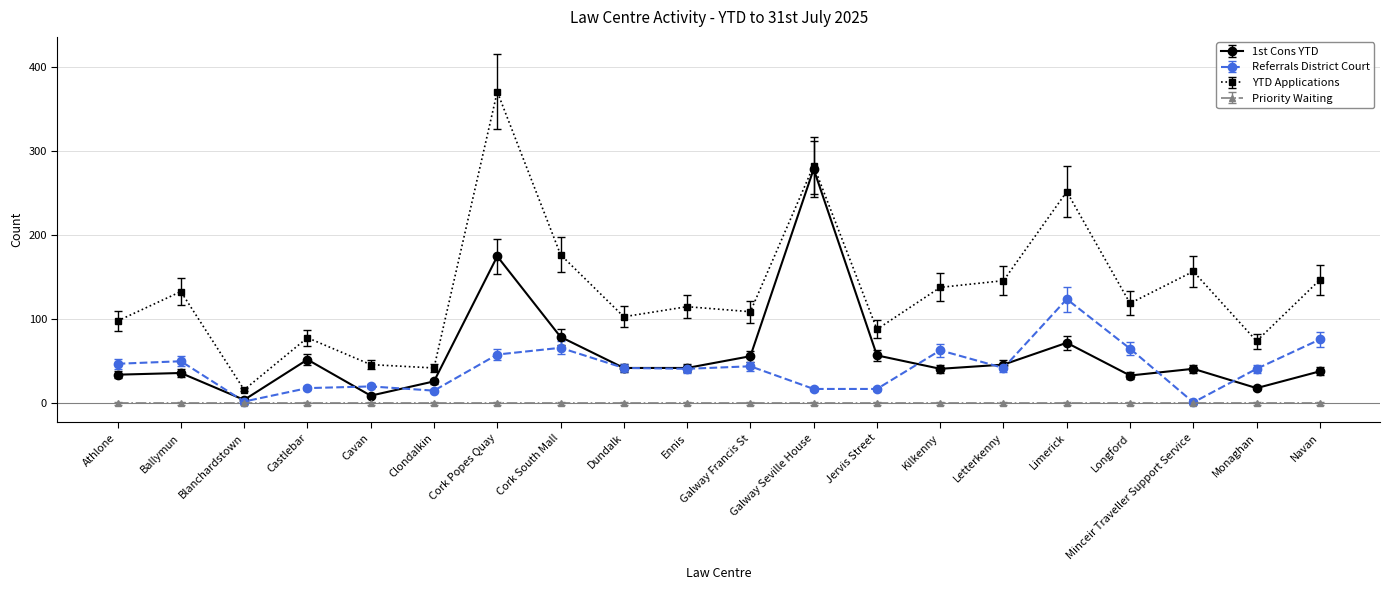

Does the chart have visible grid lines?

Yes